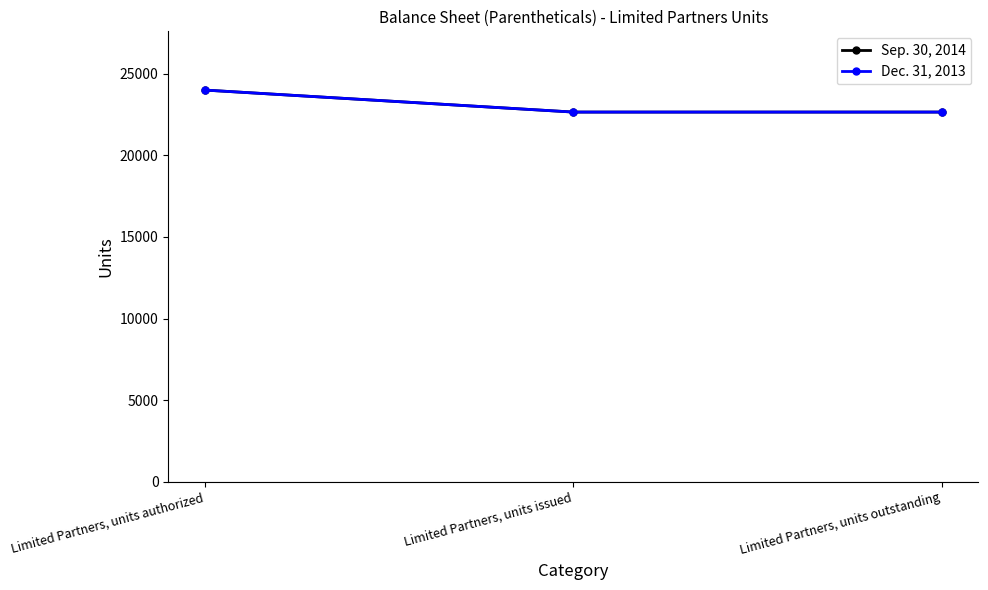

Is it true that Dec. 31, 2013 equals 34250 at Limited Partners, units outstanding?

False